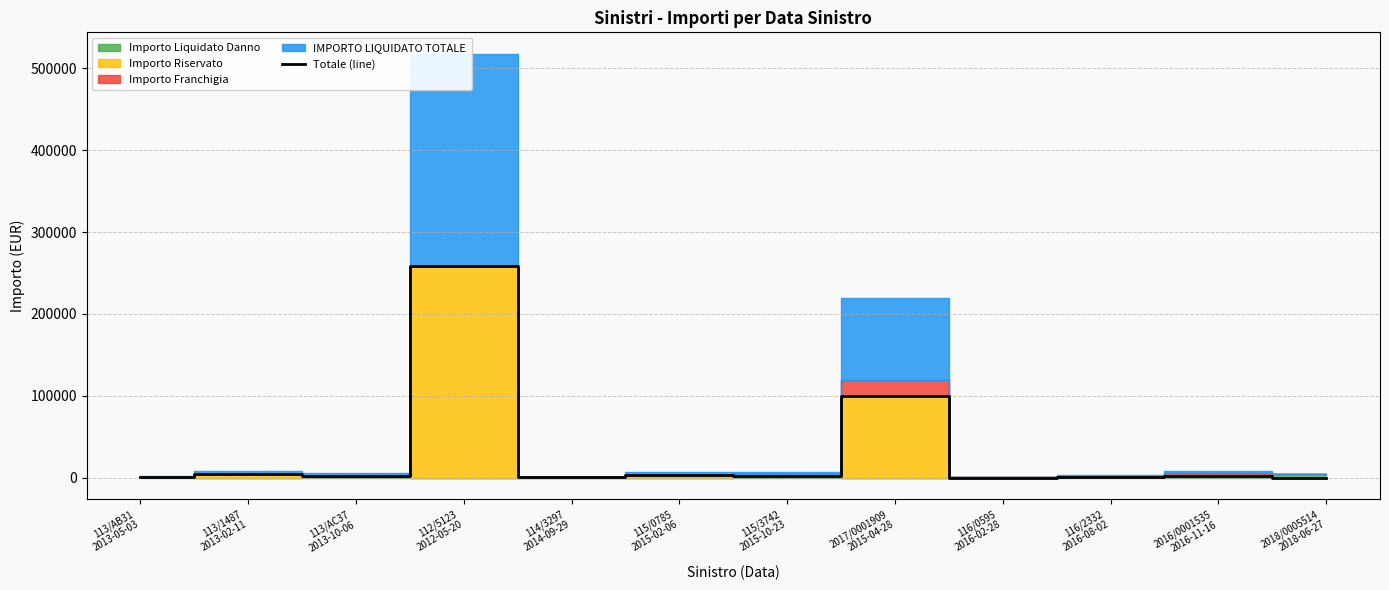

How many positive values are there?

11